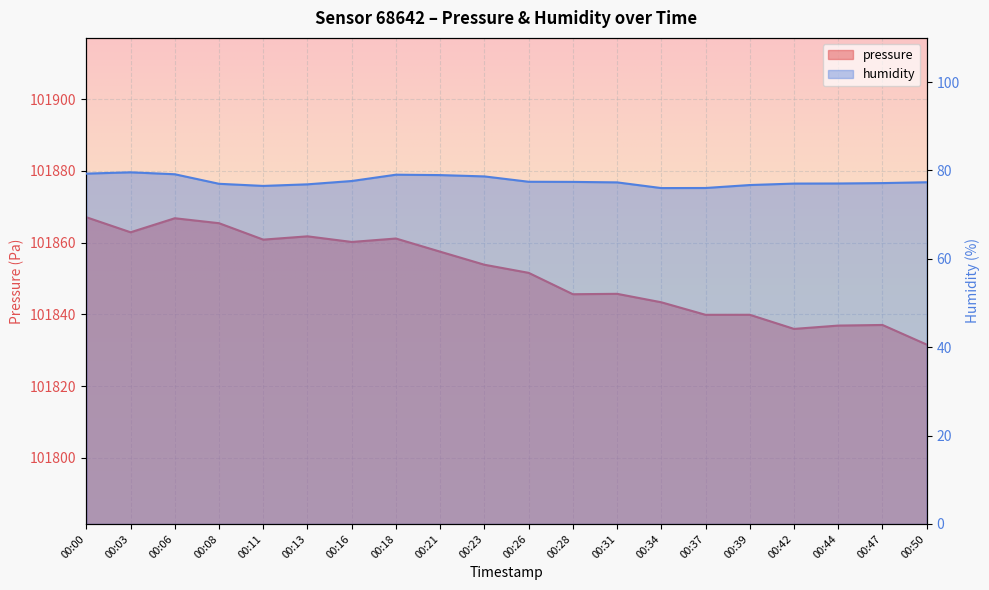

What is the difference between the second highest and second lowest values in the pressure series?

30.9